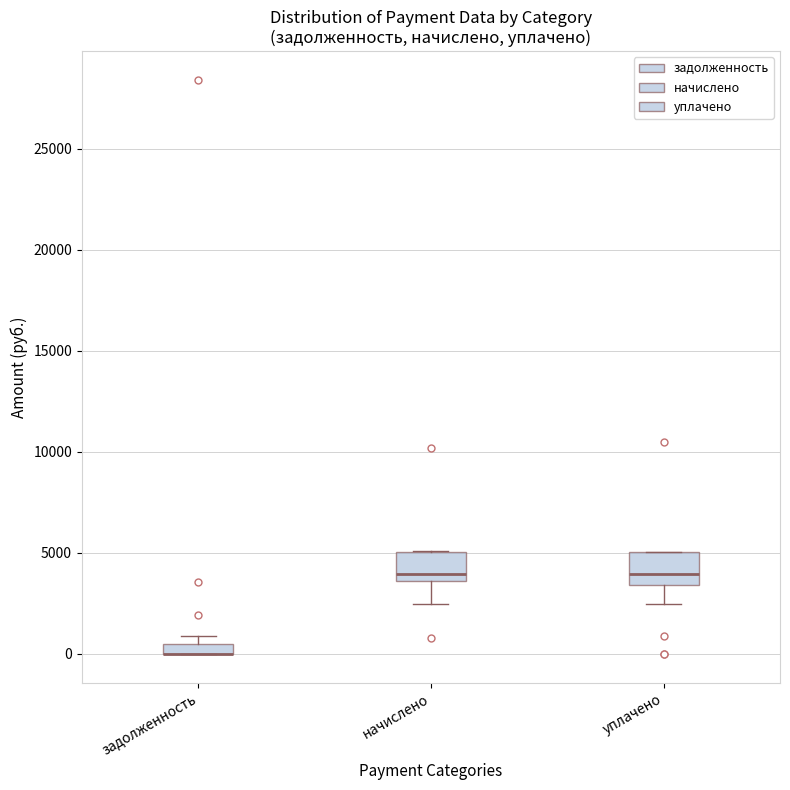

Where is the lower edge of the box for начислено on the y-axis? The values are not printed on the chart, so give them approximately, as read against the axis.

3500